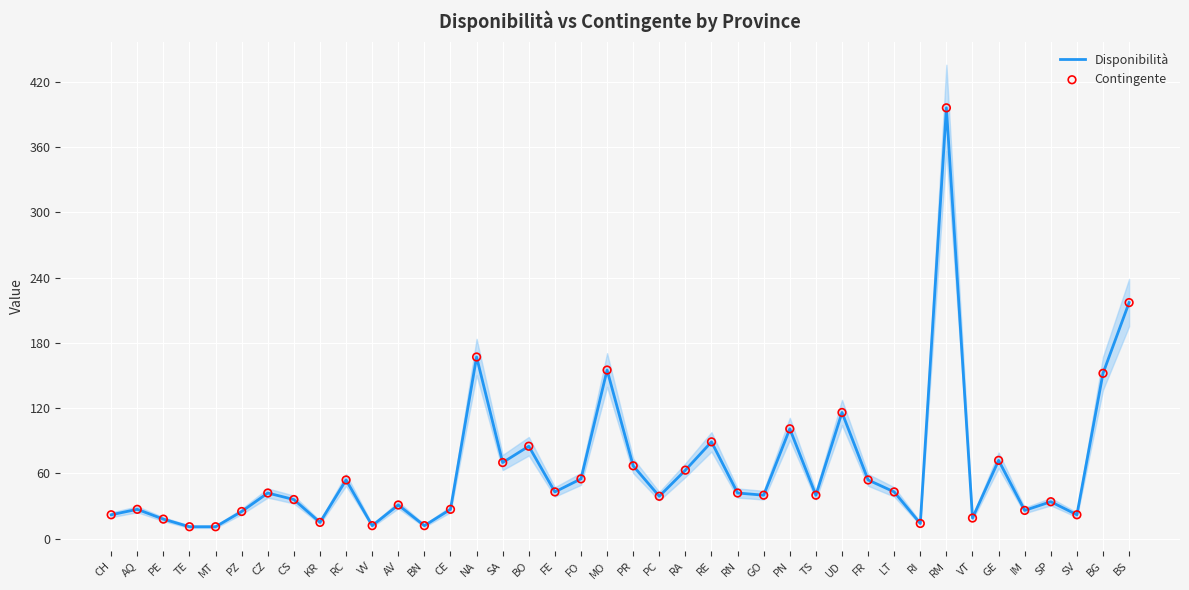

At which category is the sum across all series the highest?

RM